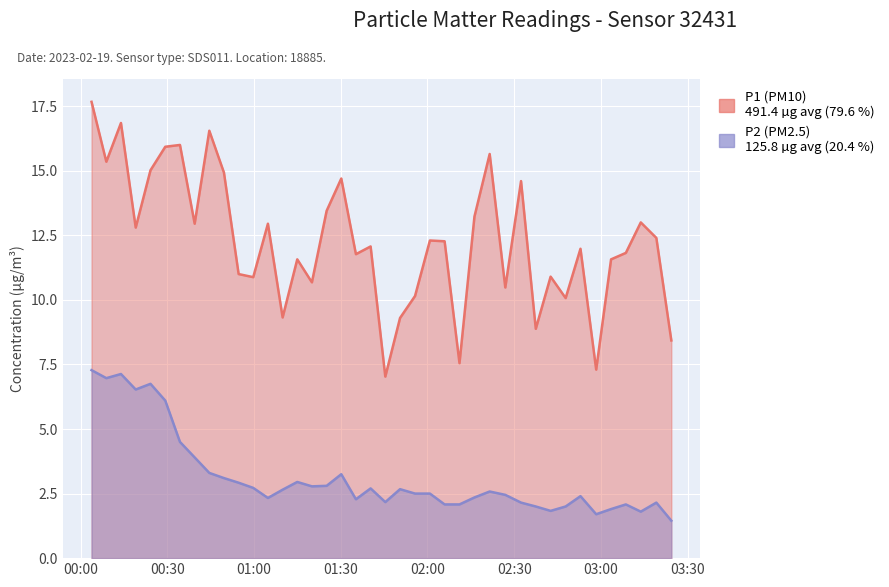

Where is P2 nearest to the value 4?

2023-02-19T00:39:27